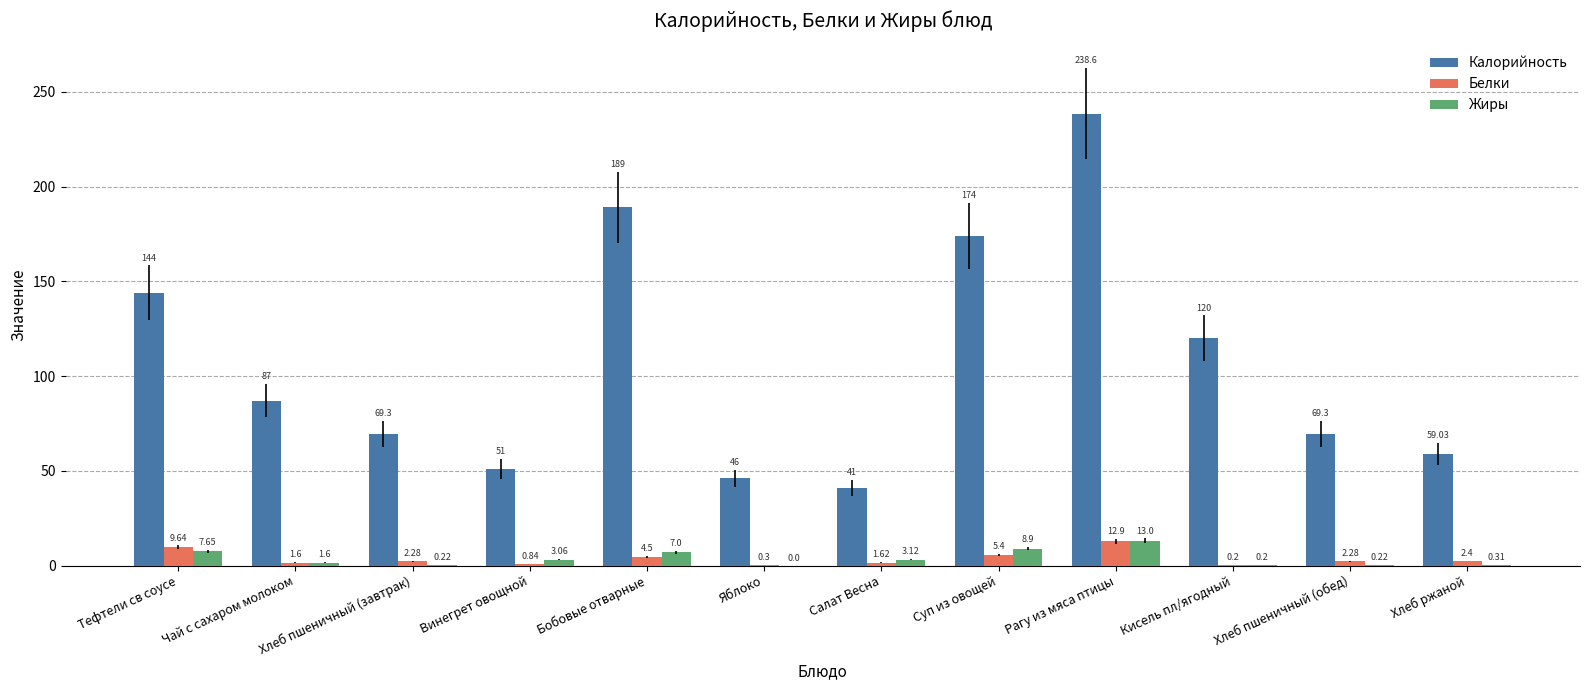

What is the sum of the Белки values at Винегрет овощной and Салат Весна?

2.5